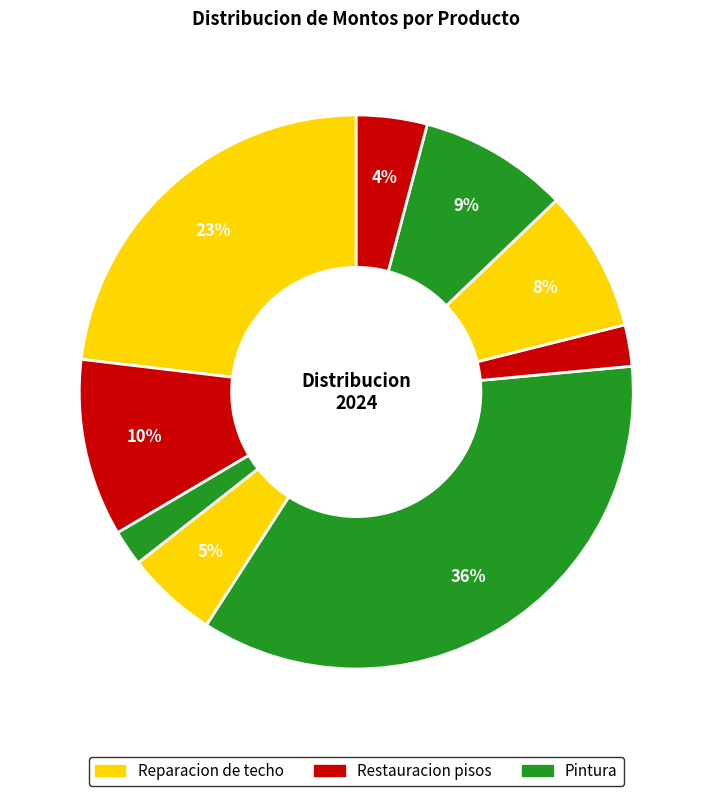

Count the number of slices in the pie.

9